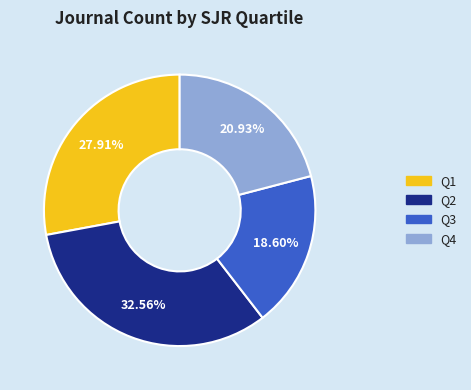

Which category has the biggest portion of the pie?

Q2